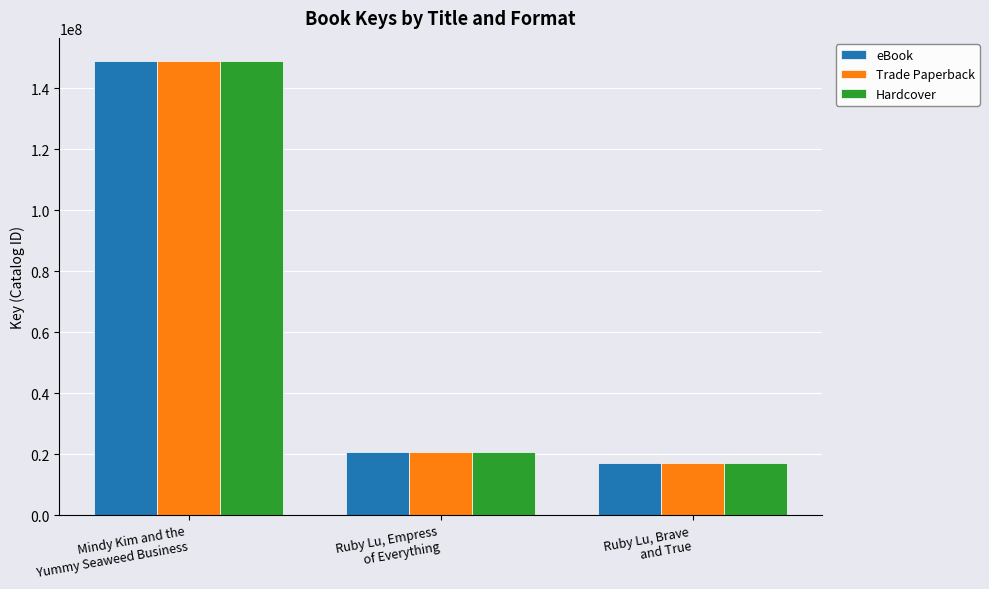

What is the maximum value shown in the chart?

149015353